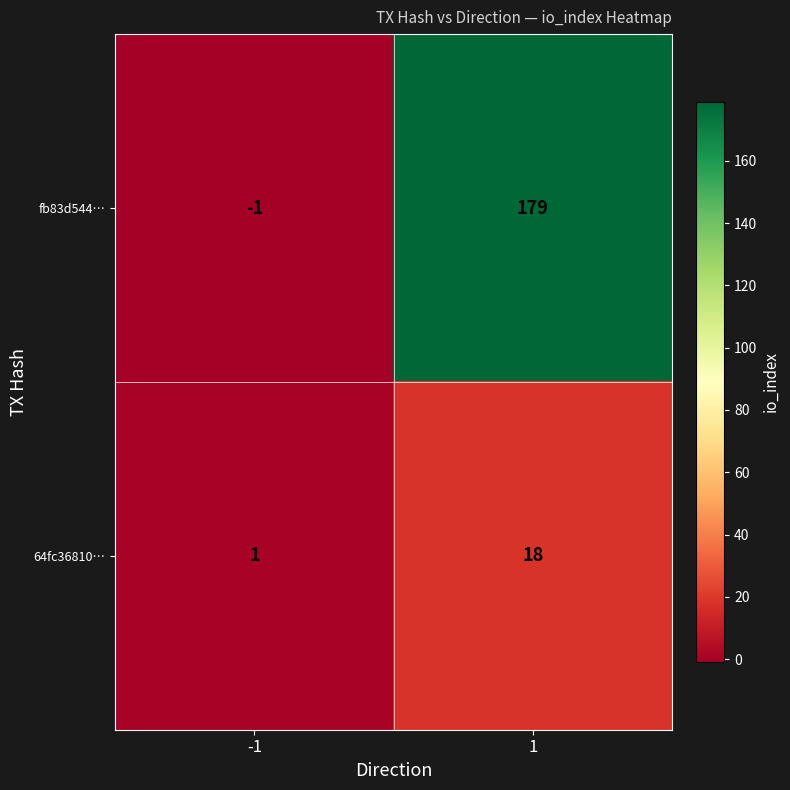

How many data points does each series have?

2